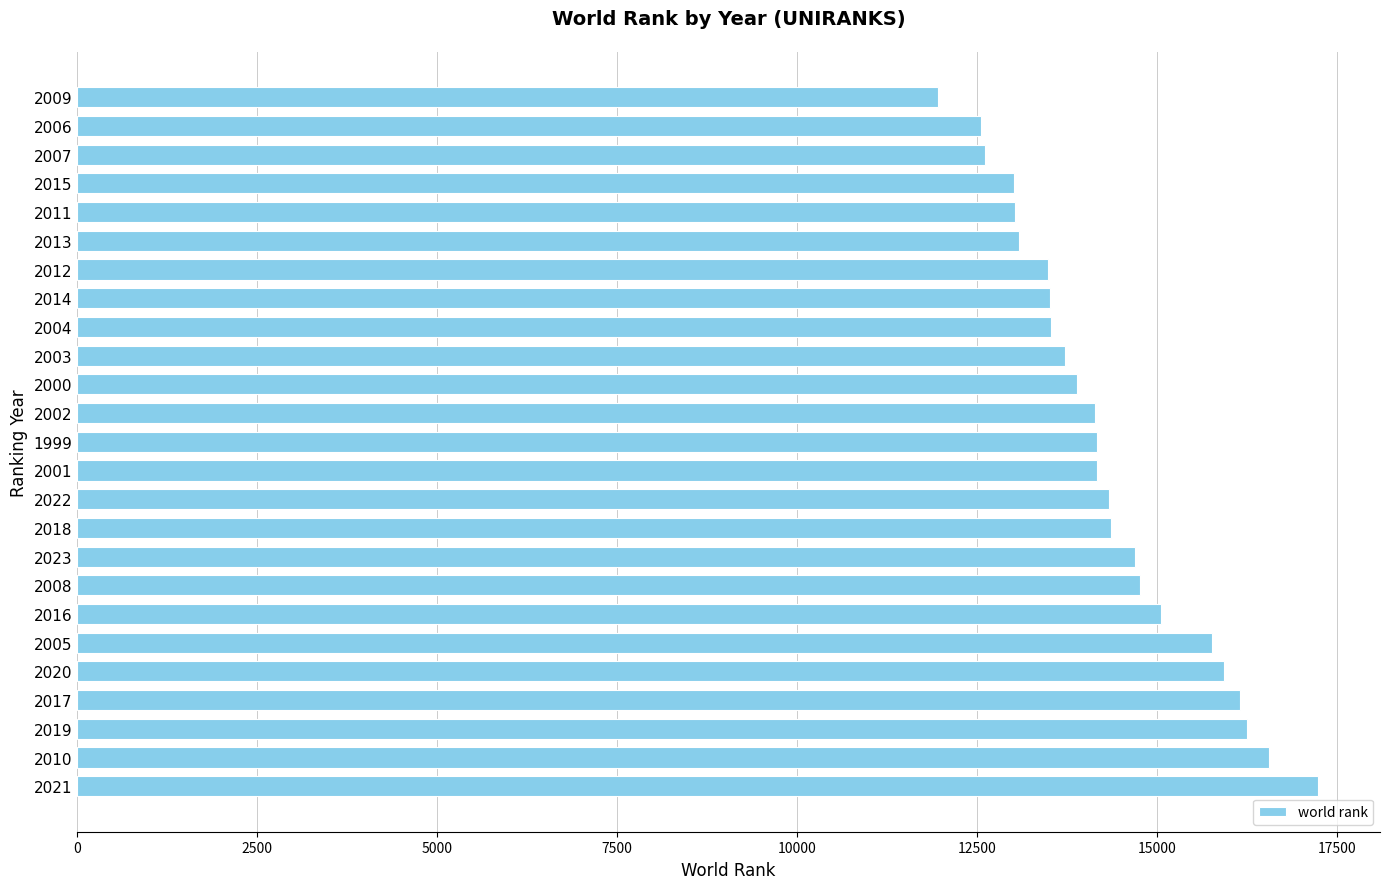

Read the value at 2005.

15771